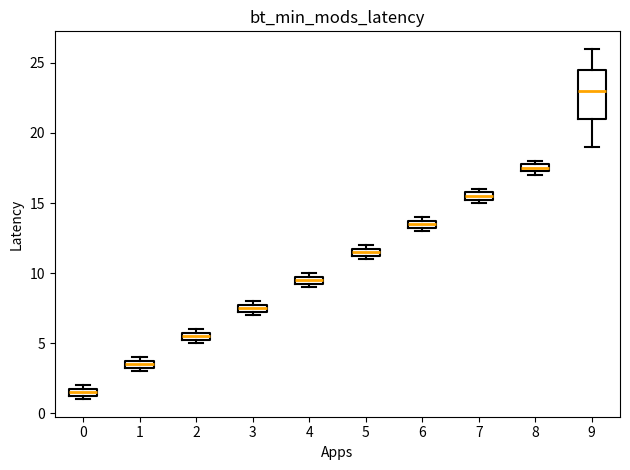

Which box's median line is the lowest?

0